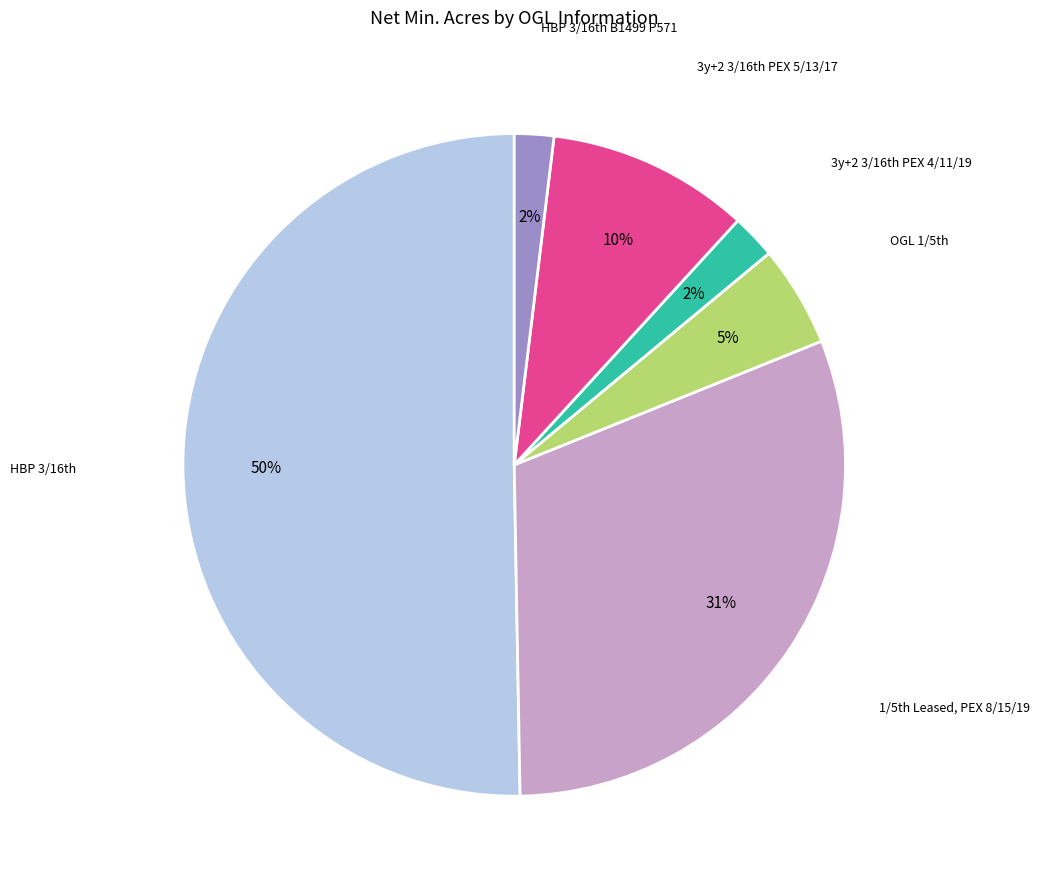

To the nearest percent, what is the average slice percentage?

17%